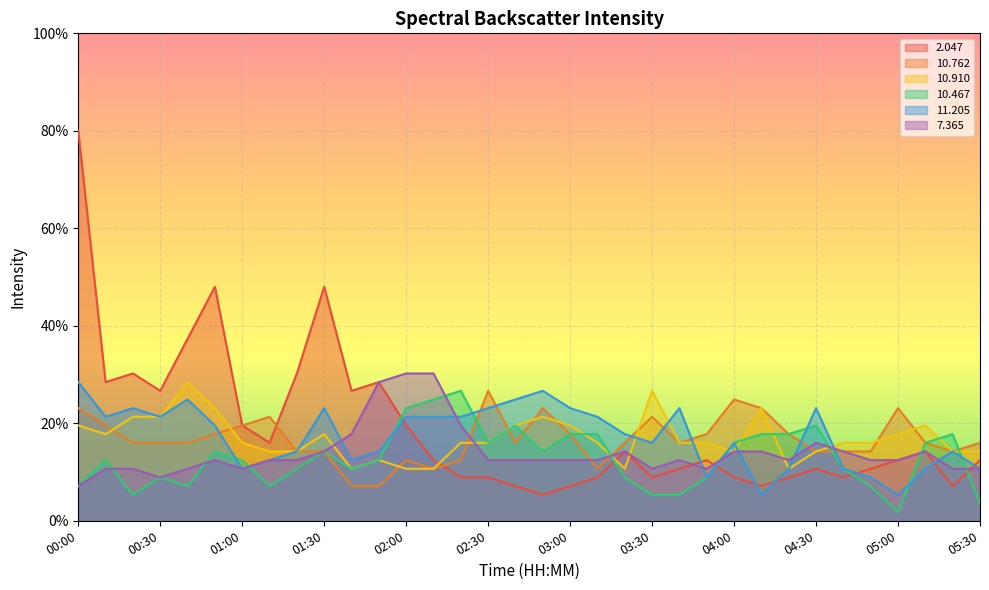

Where do  10.910 and  10.762 first cross each other?

00:10 and 00:20